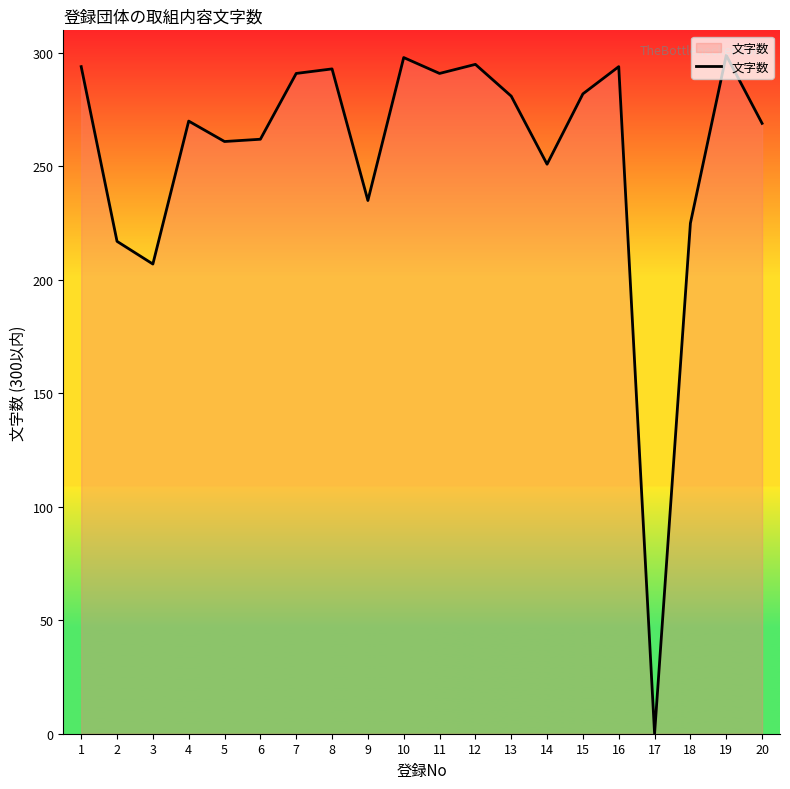

Which label corresponds to the smallest value in the chart?

17